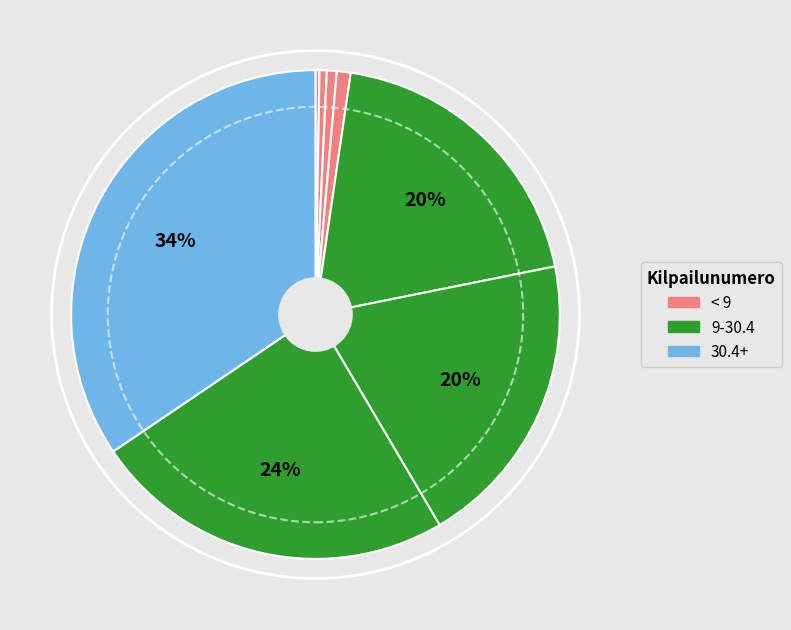

To the nearest percent, what is the average slice percentage?

12%